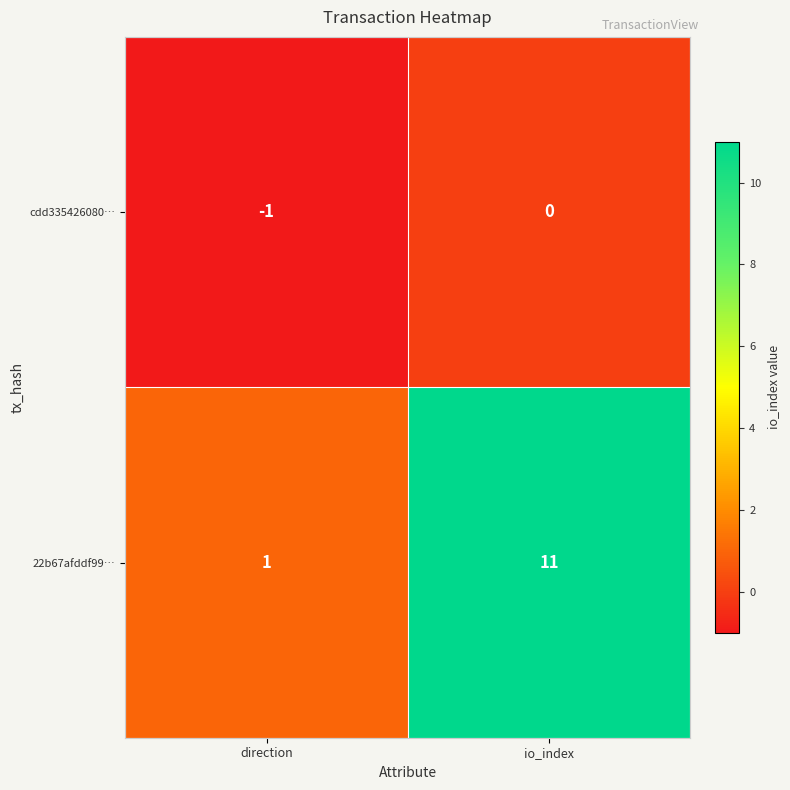

At which category does the chart reach its peak across all series?

io_index